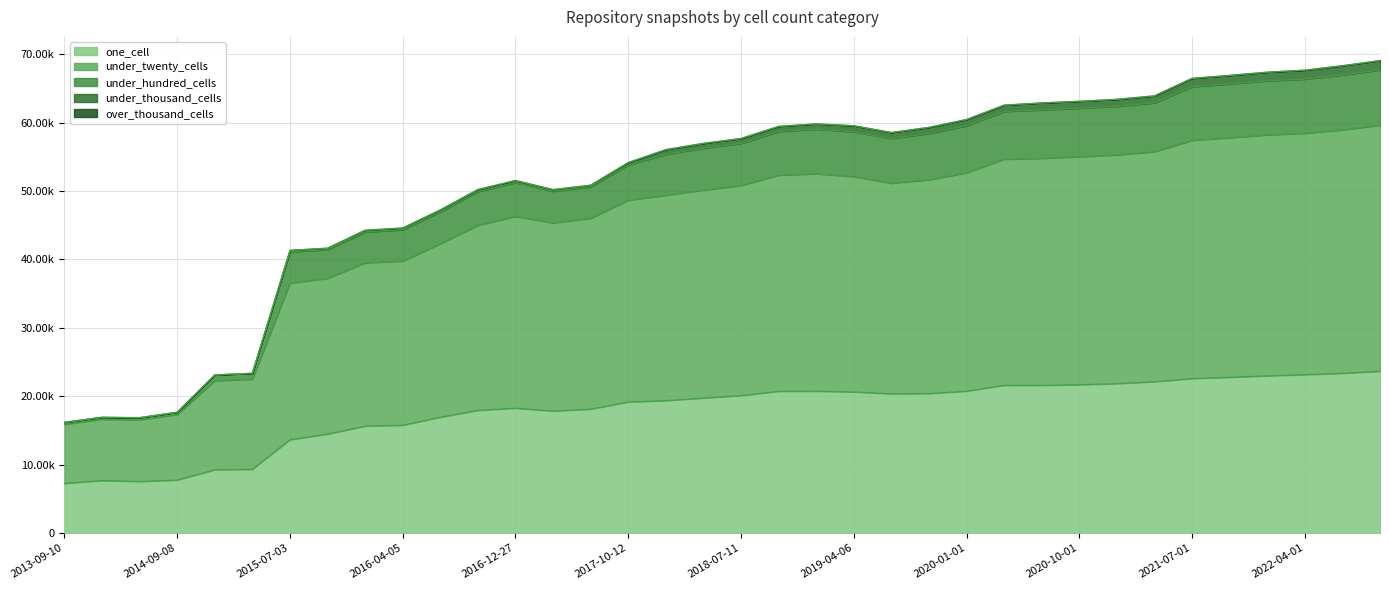

What is the label of the 32nd point from the right?

2015-01-19